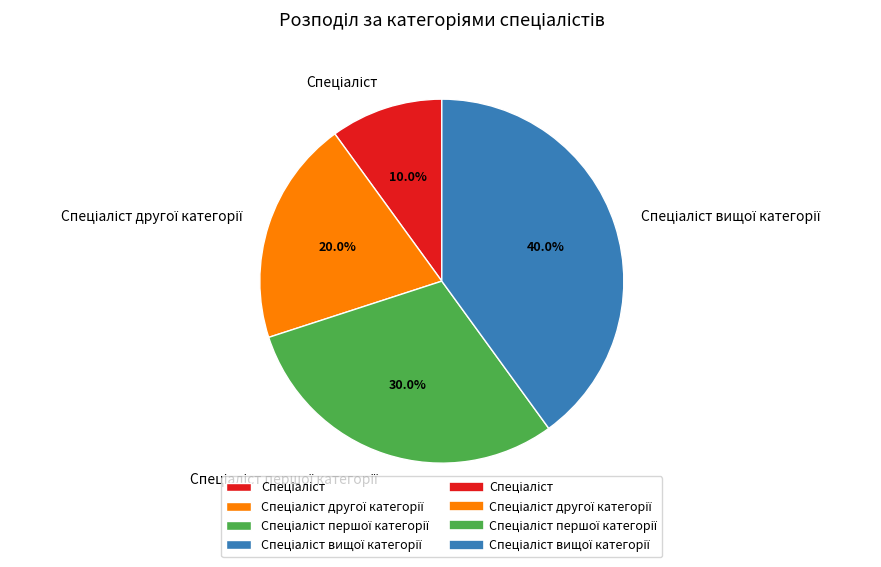

Is there a majority slice in this chart?

No